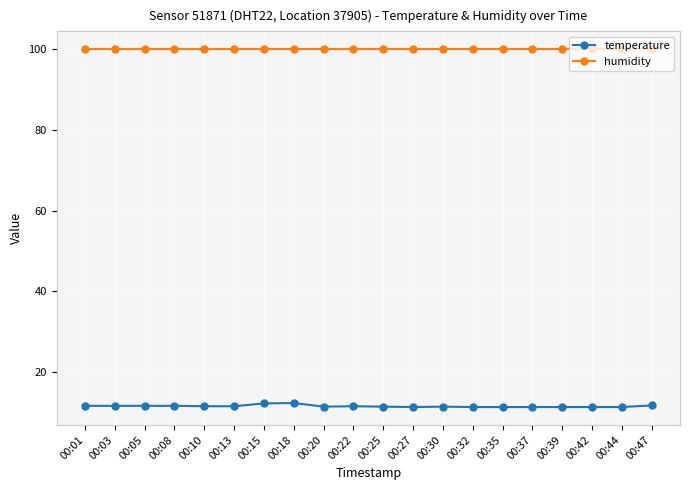

What is the spread (max minus min) of values at 00:13?

88.3